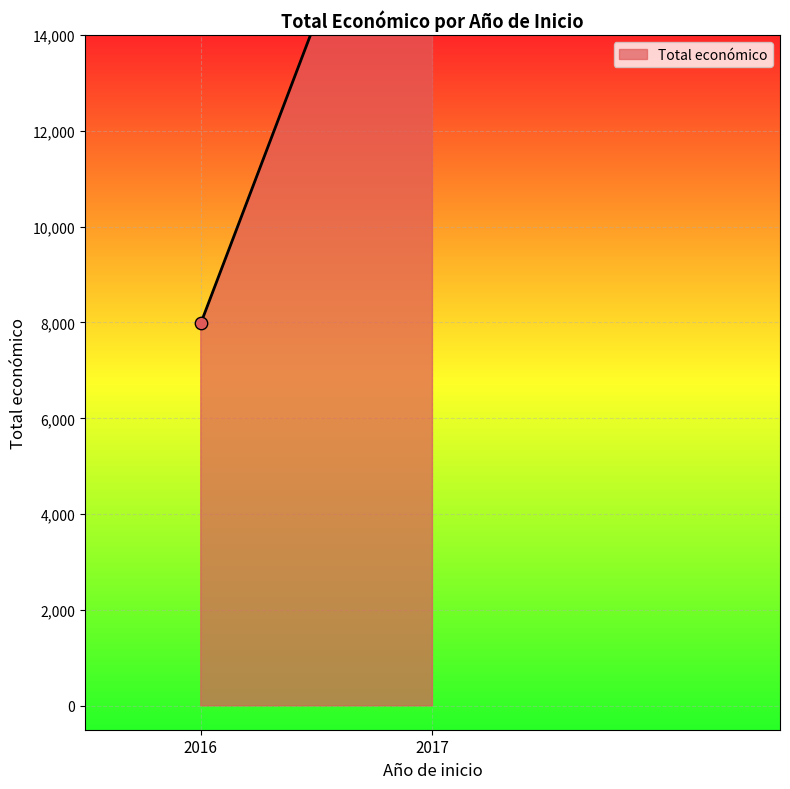

Between 2017 and 2017, which is larger?

2017